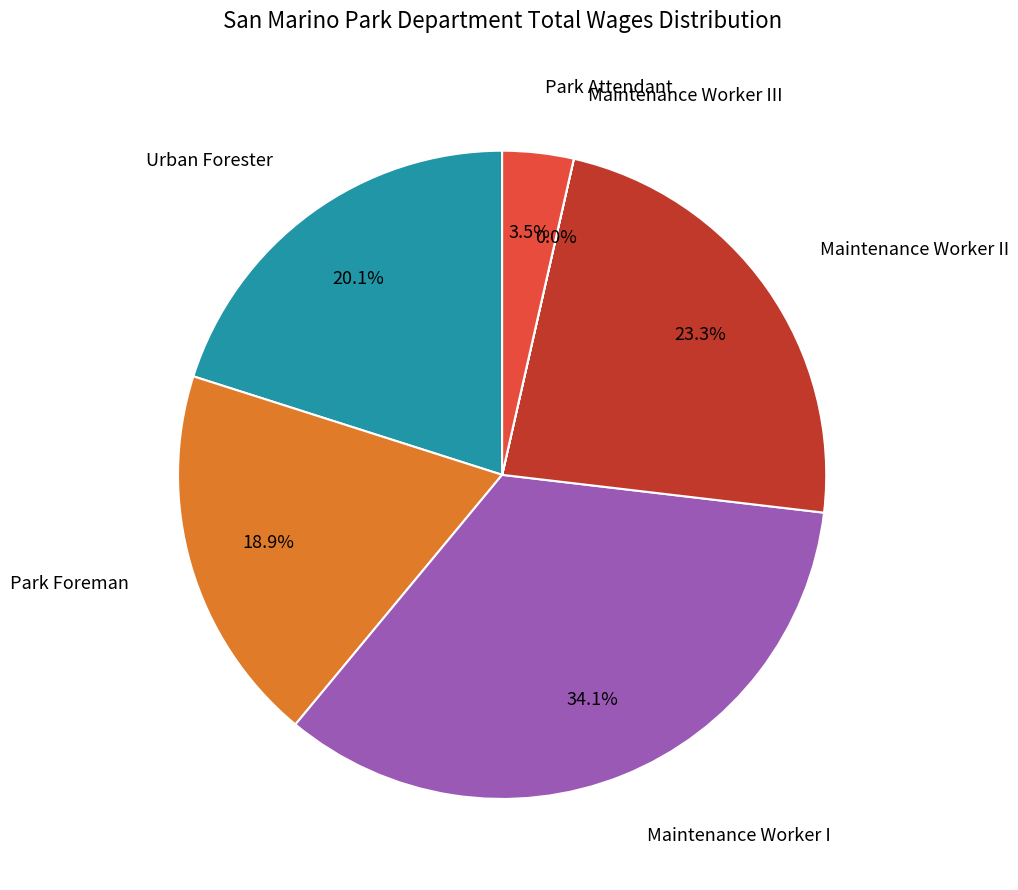

Is there a majority slice in this chart?

No